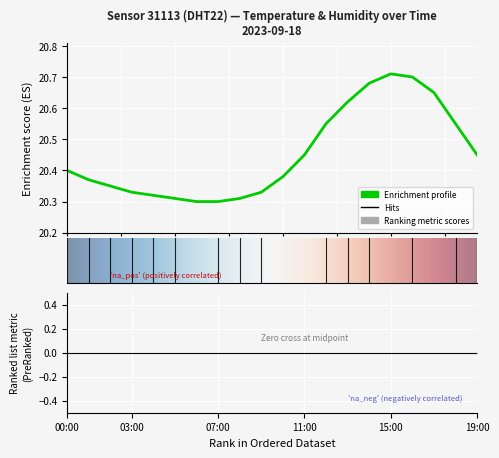

How many data points does each series have?

20